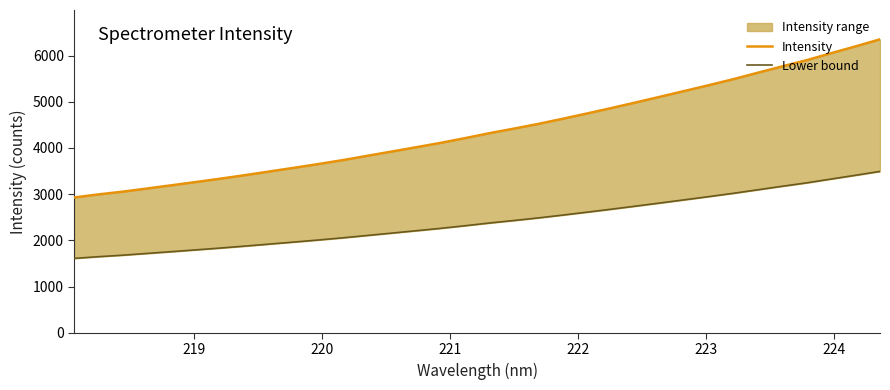

The Intensity series shows 1510.6 at 223. True or false?

False